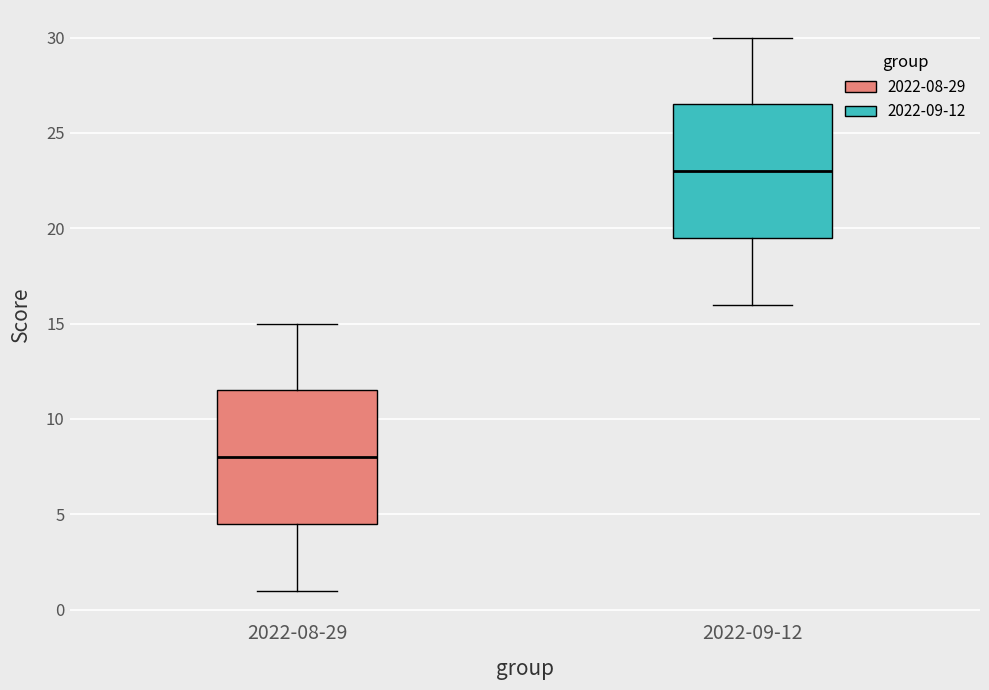

Reading left to right, read every box against the y-axis: the position of its median line, the range the box covers, and the ends of its whiskers. The values are not printed on the chart, so give them approximately, as read against the axis.

2022-08-29: median 8.0, box 4.5 to 11.5, whiskers 1.0 to 15.0
2022-09-12: median 23.0, box 19.5 to 26.5, whiskers 16.0 to 30.0